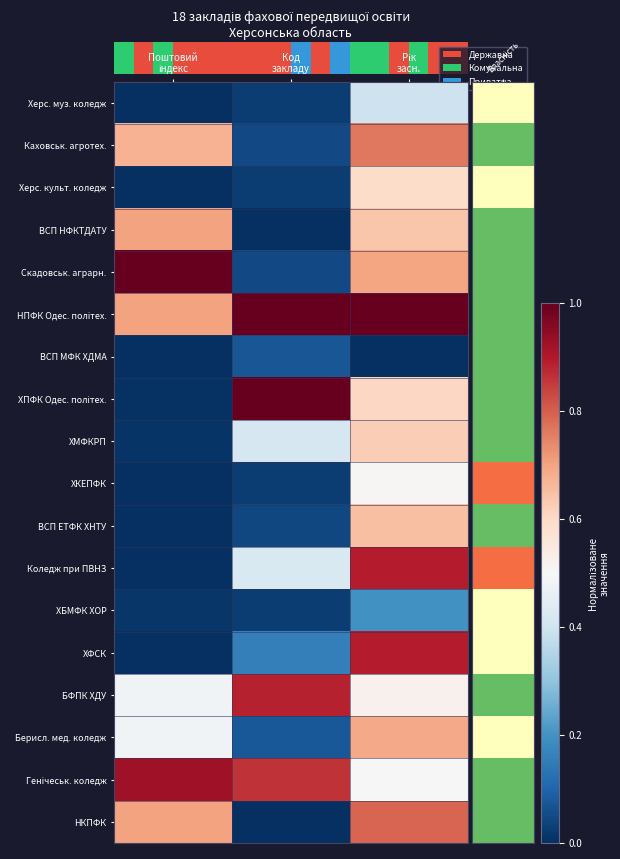

At how many categories does at least one series exceed 0?

3